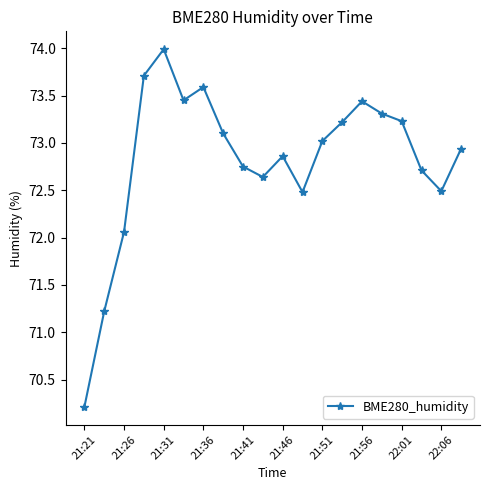

Is this an area chart (filled region under the line)?

No